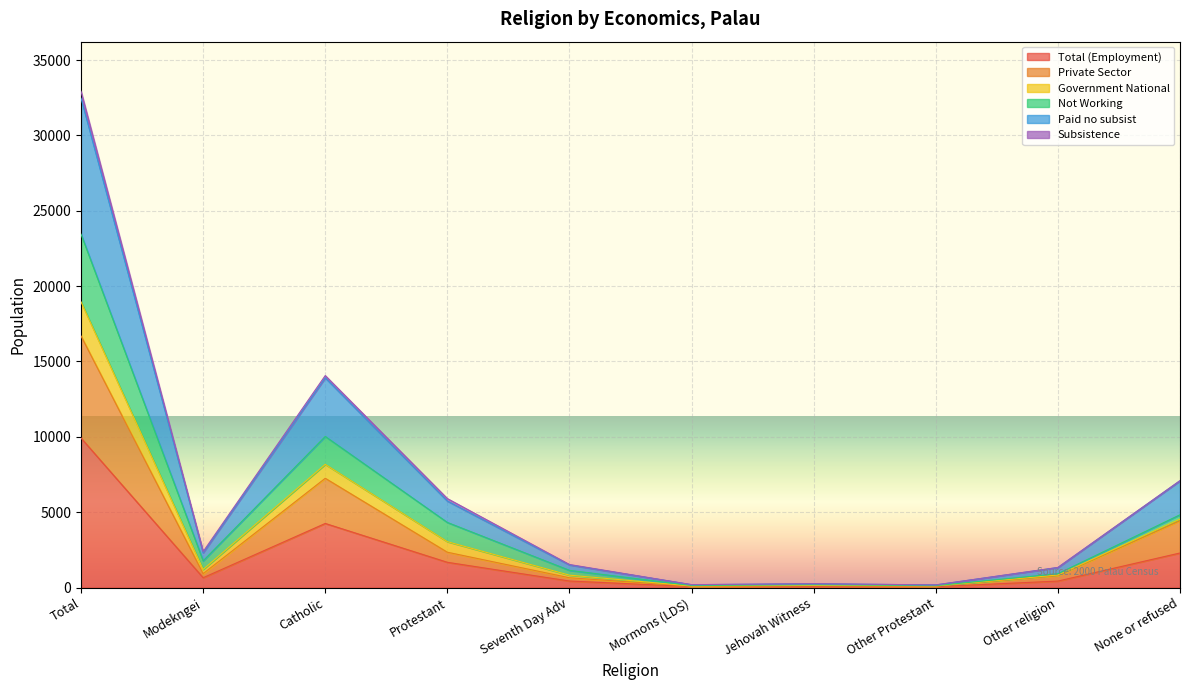

Which category has the highest value in the Total (Employment) series?

Total